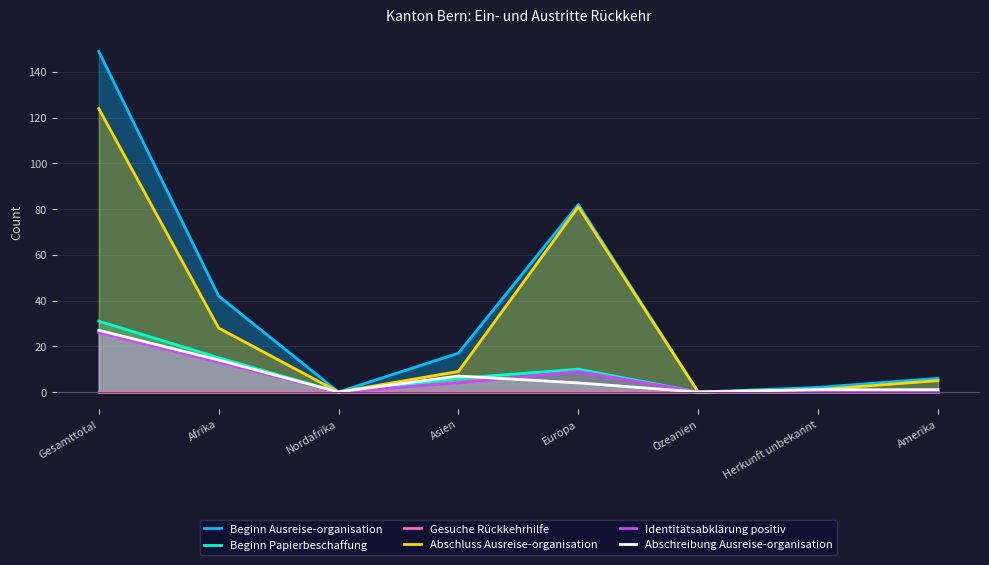

Is it true that Identitätsabklärung positiv equals -9 at Herkunft unbekannt?

False